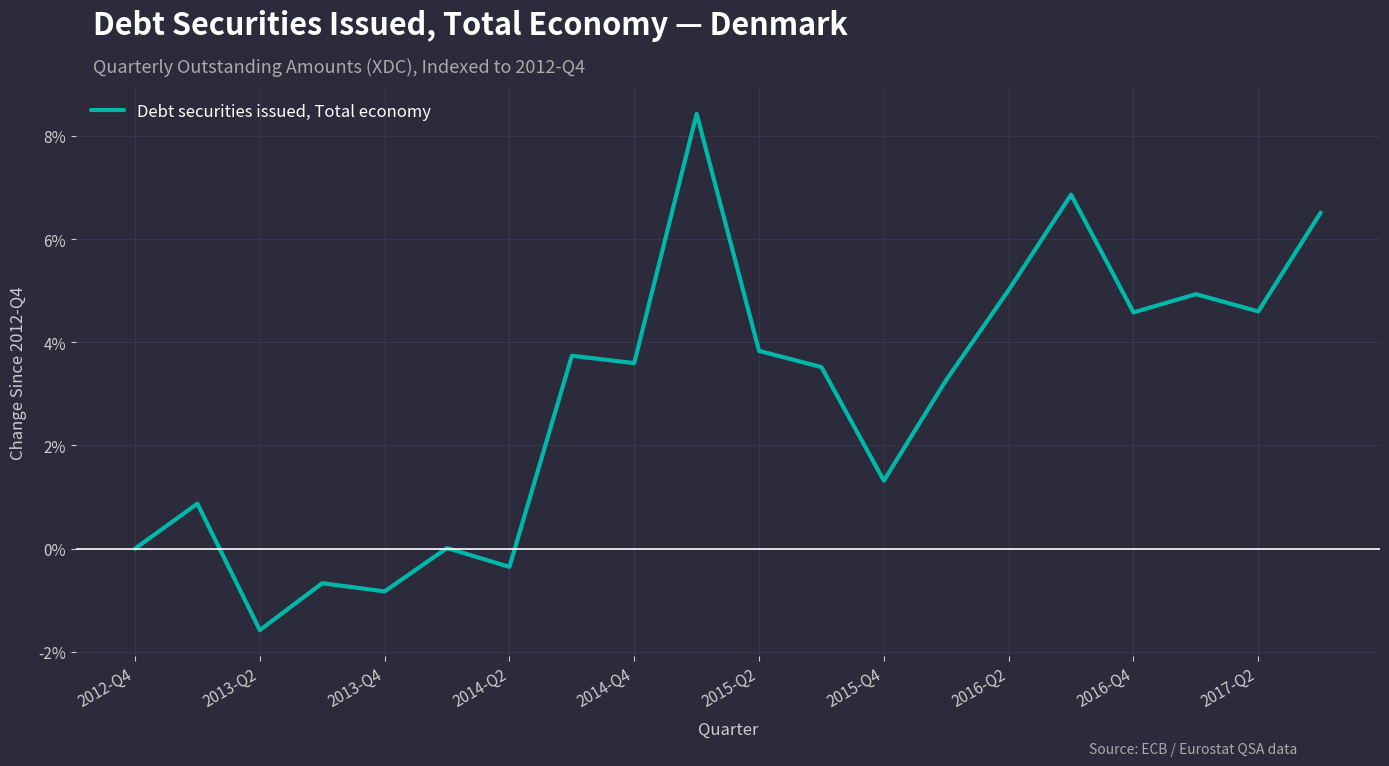

What is the greatest value displayed?

8.4